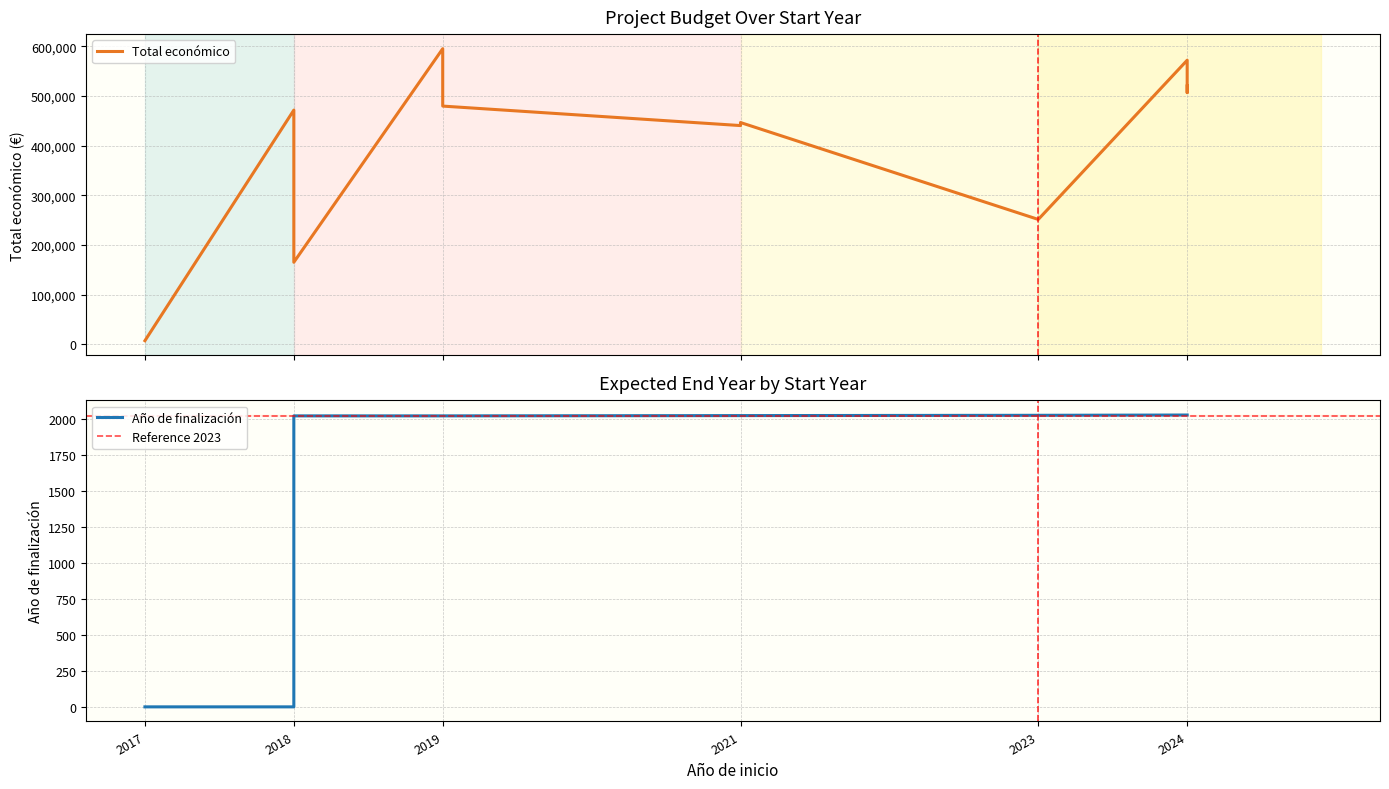

At which category is the sum across all series the highest?

2019